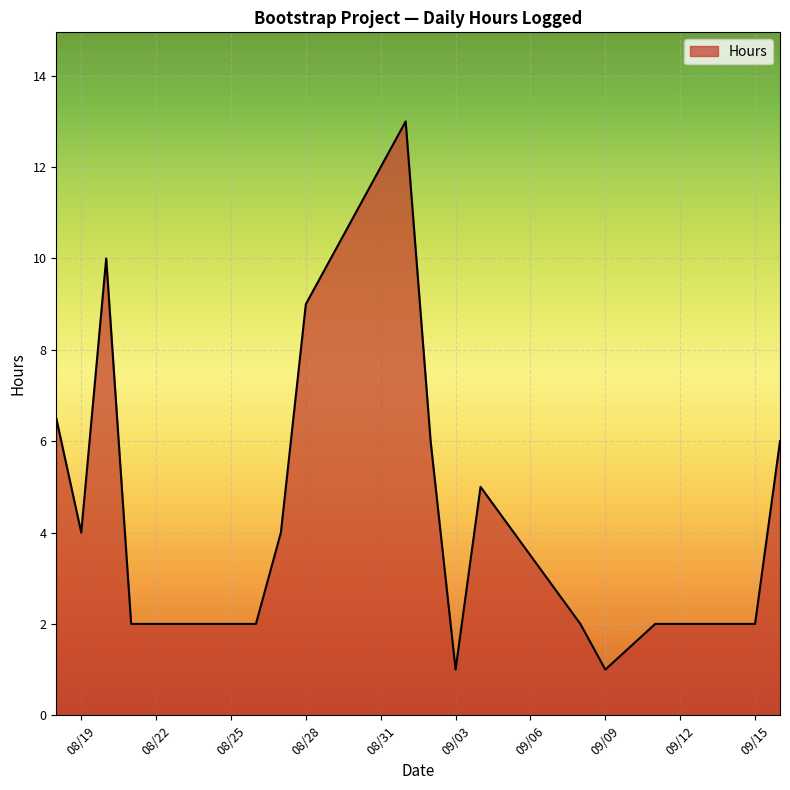

What is the difference between the maximum and minimum values?

12.0